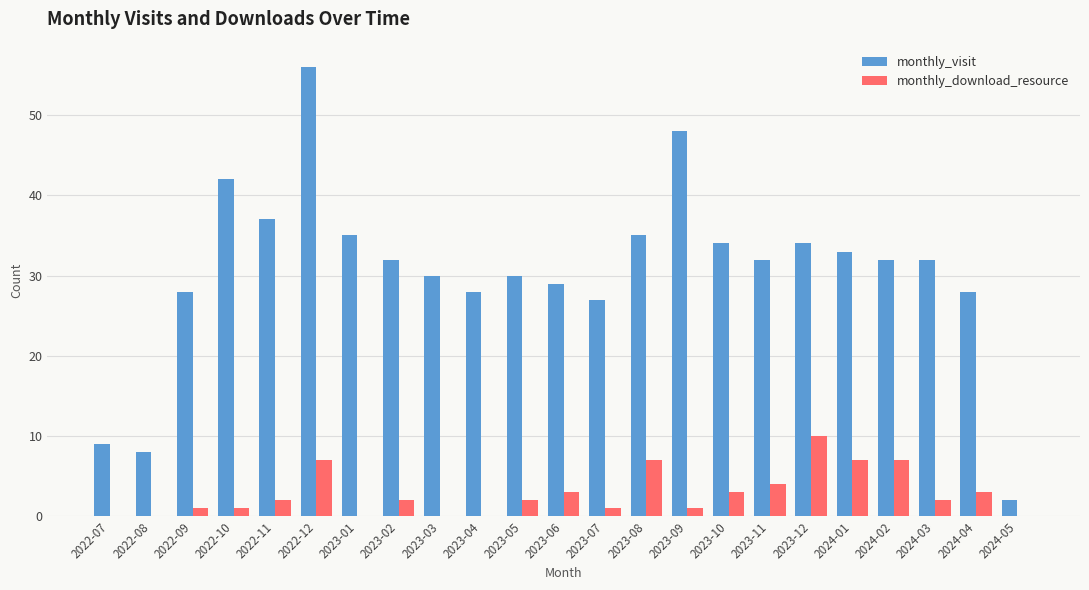

What is the maximum value for monthly_visit?

56